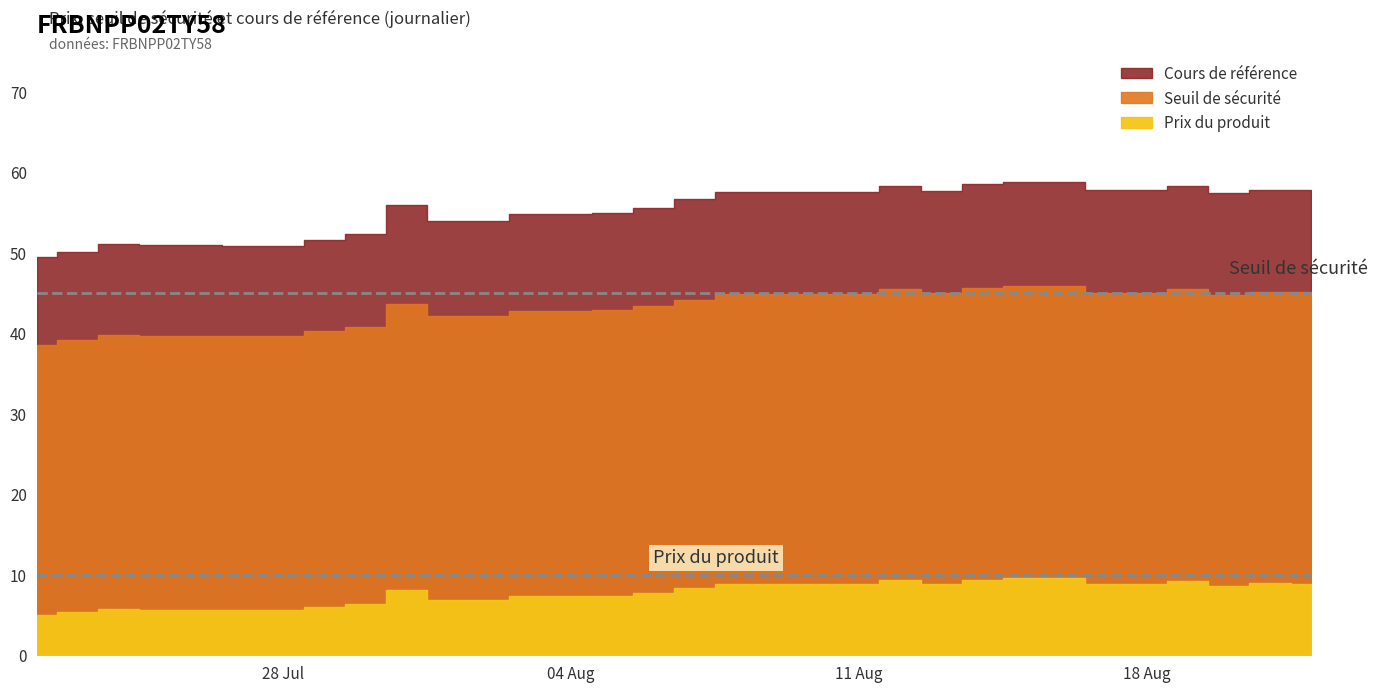

How many lines are shown in the chart?

3